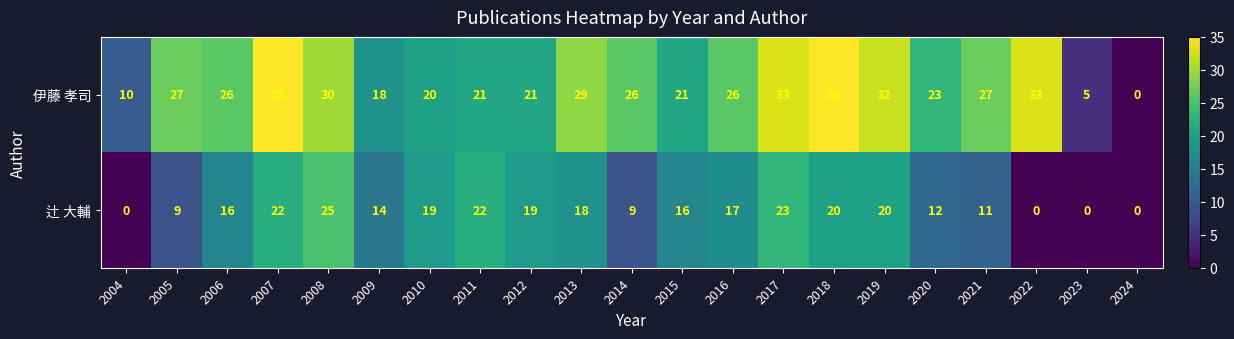

At which label does 伊藤 孝司 first exceed 26?

2005